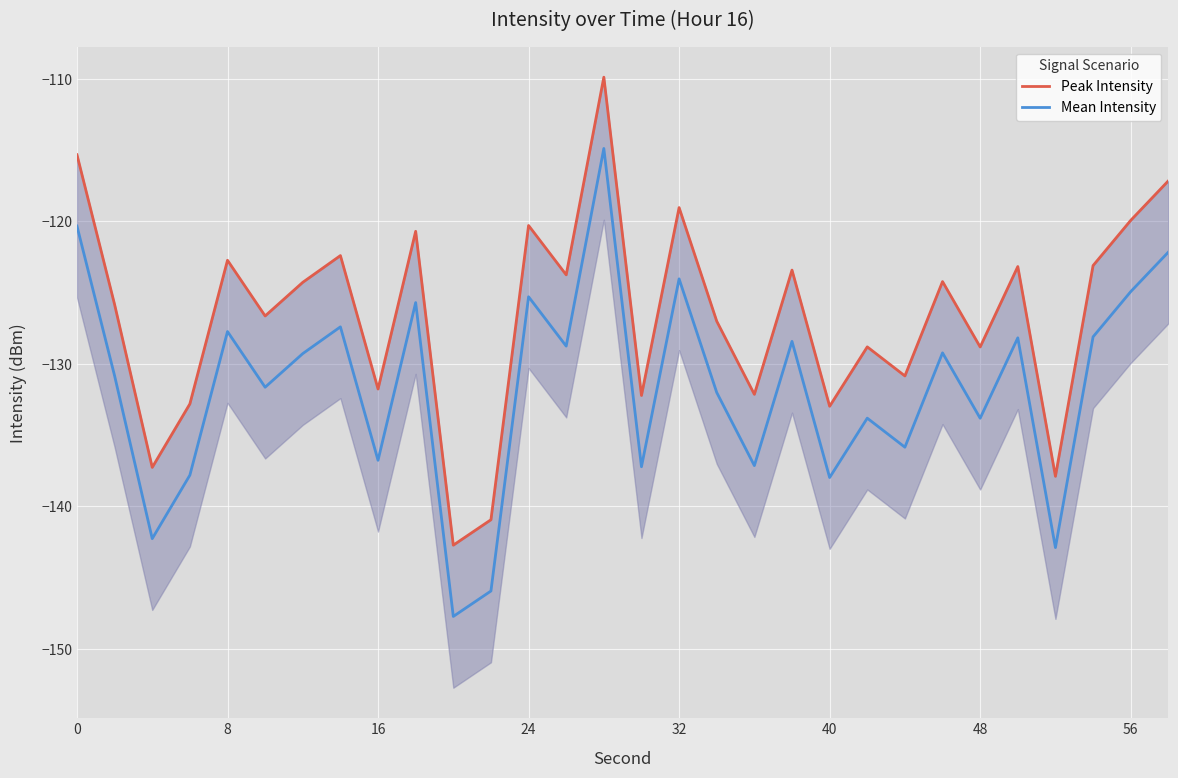

Count the number of data series in this chart.

2